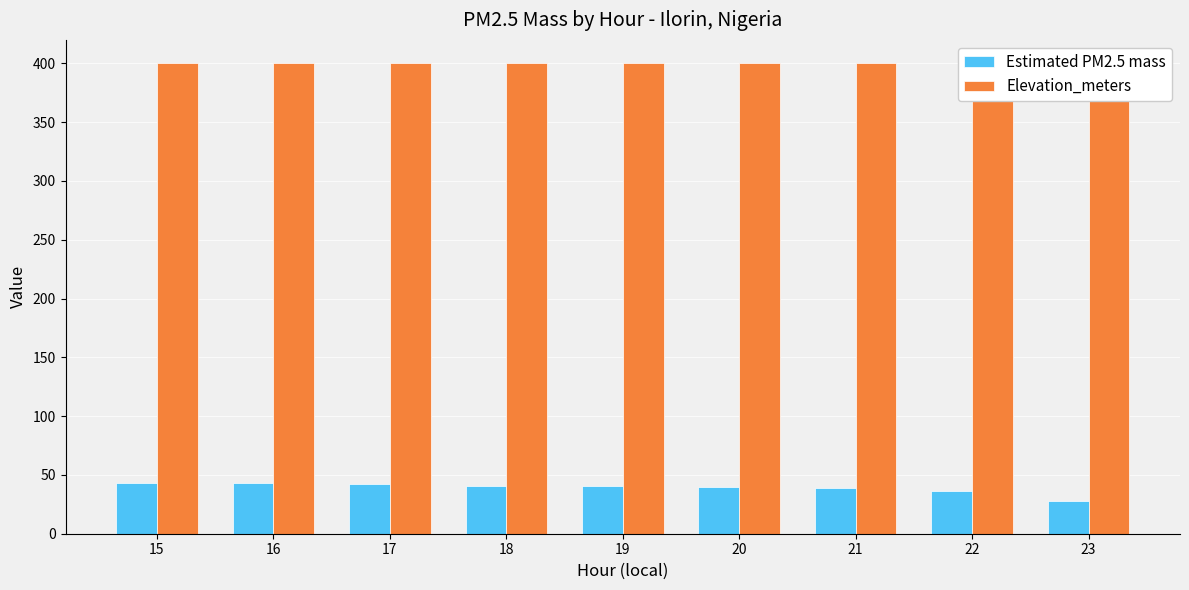

Reading right to left, what are all the values shown in this chart?

Estimated PM2.5 mass: 23=28.1	22=36.4	21=39.2	20=39.6	19=40.7	18=40.7	17=41.9	16=42.9	15=43.1
Elevation_meters: 23=400.0	22=400.0	21=400.0	20=400.0	19=400.0	18=400.0	17=400.0	16=400.0	15=400.0